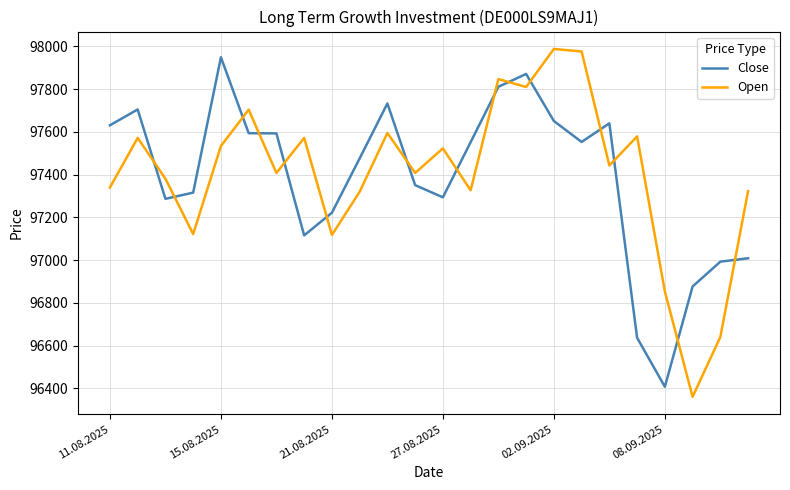

Which series has the widest spread of values?

Open